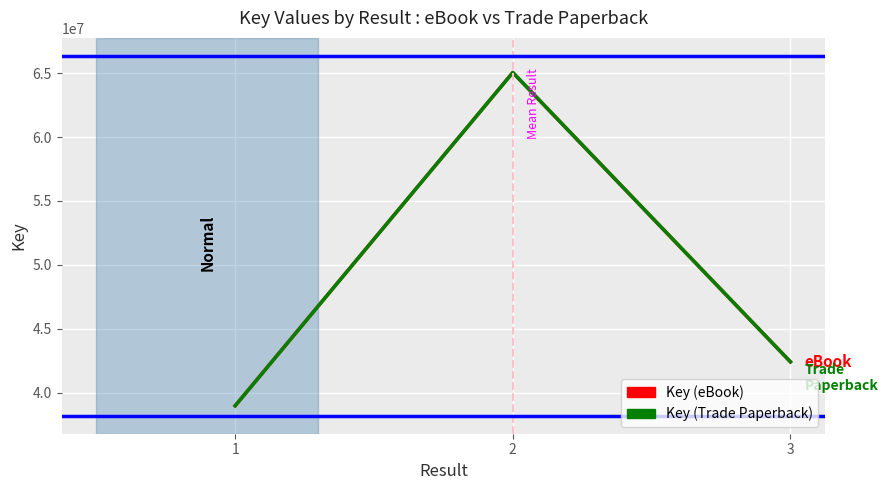

Does the chart have visible grid lines?

Yes